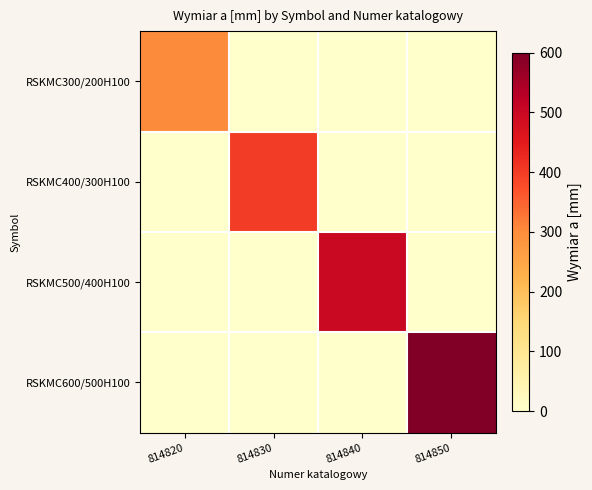

What is the difference between the highest and lowest values at 814820?

300